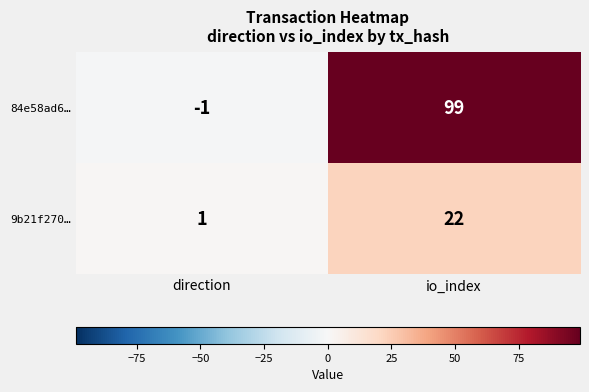

Rank the series at direction from lowest to highest value.

84e58ad6…, 9b21f270…